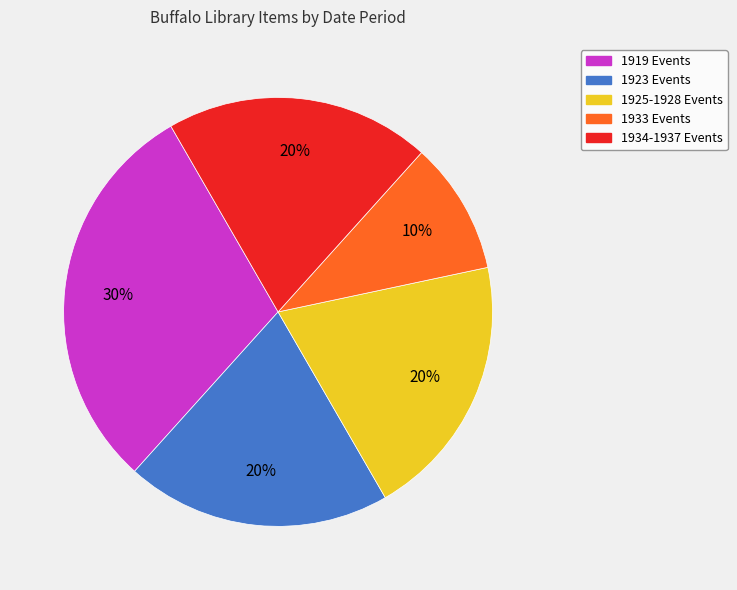

Is there a majority slice in this chart?

No